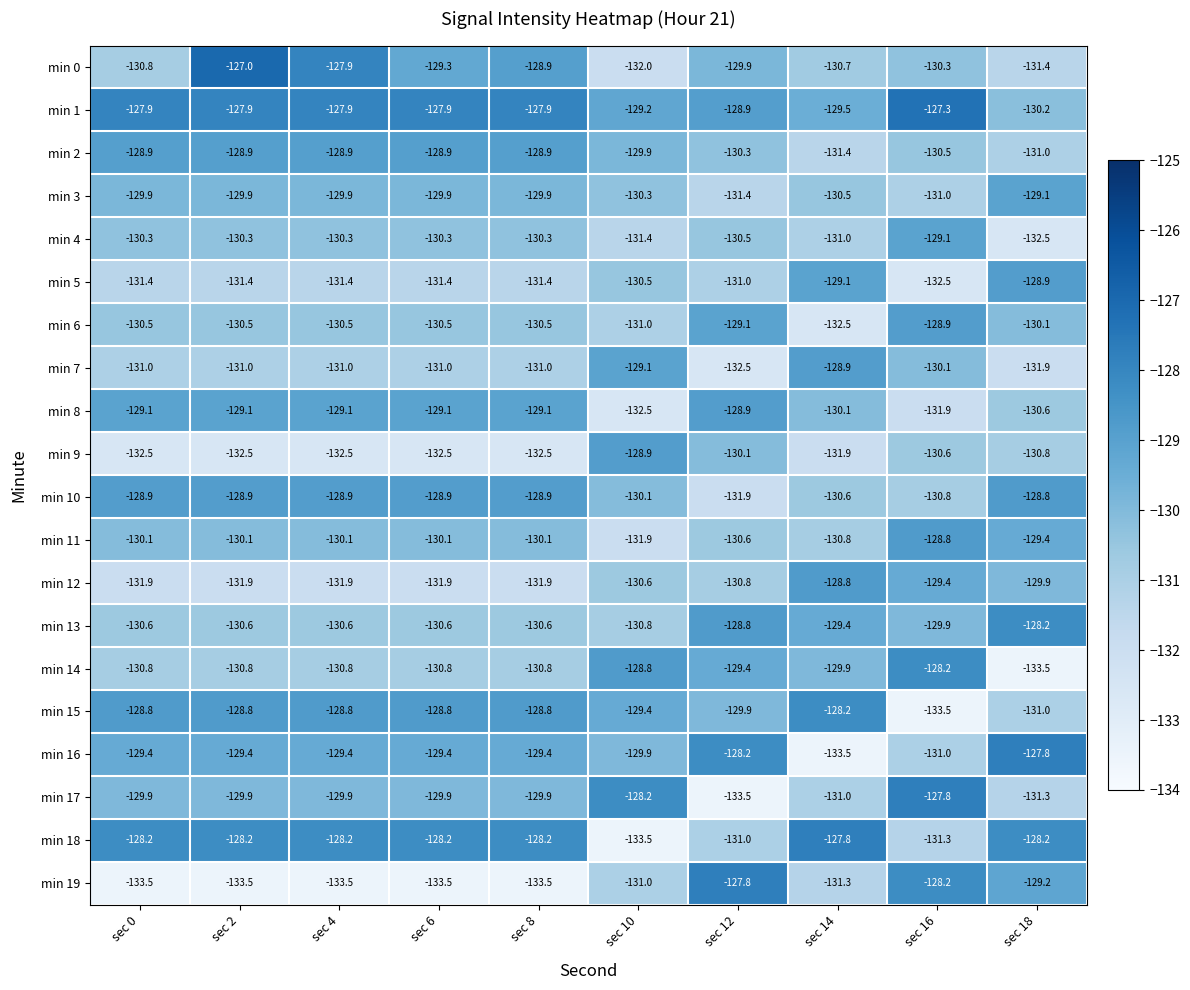

The value of min 13 at sec 4 is -130.6. True or false?

True